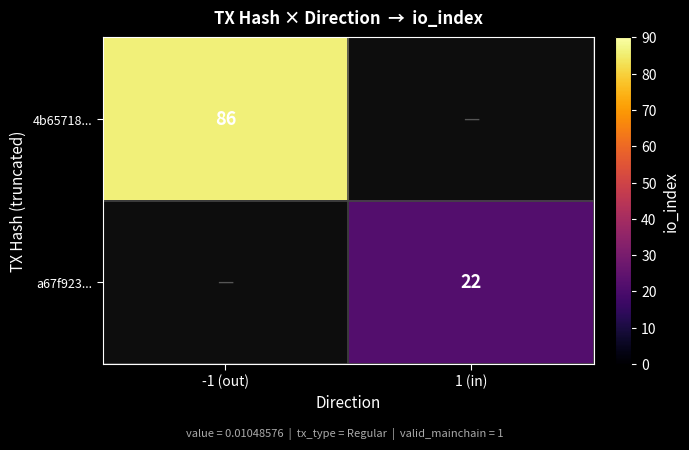

Is the value of a67f923... at 1 (in) greater than the value of 4b65718... at -1 (out)?

No